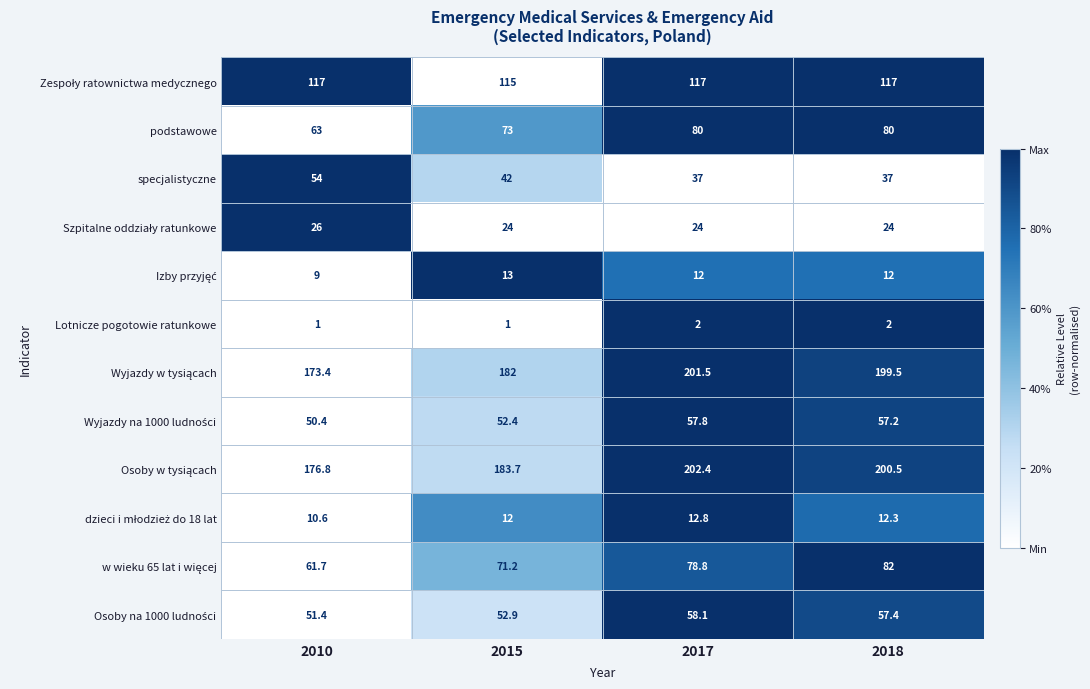

What is the difference between the highest and lowest values at 2018?

198.5